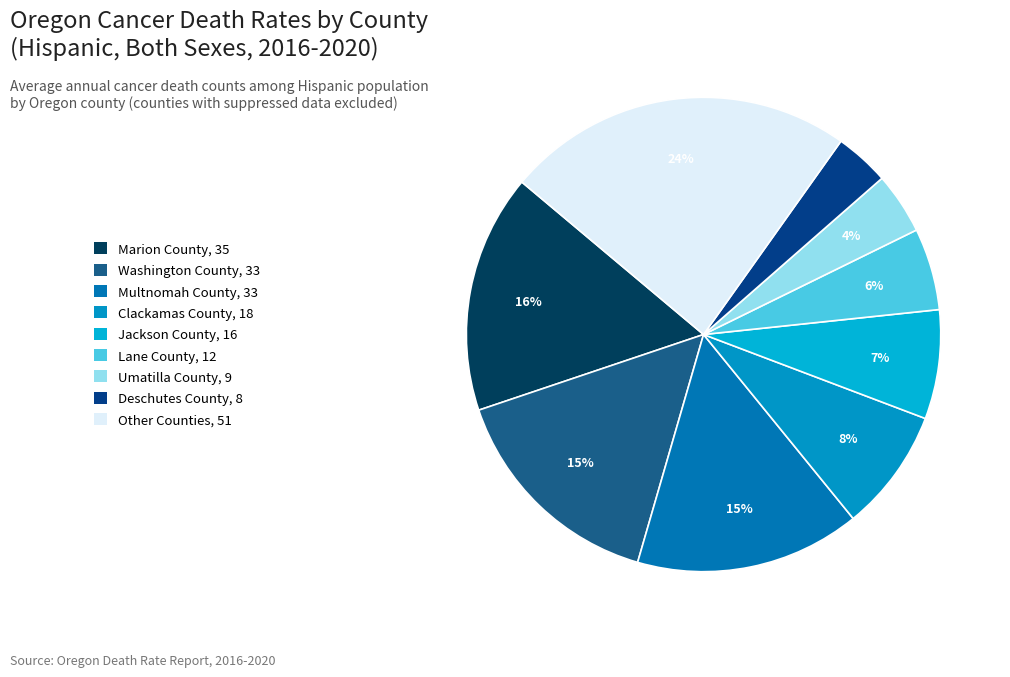

How many segments does this pie chart have?

9